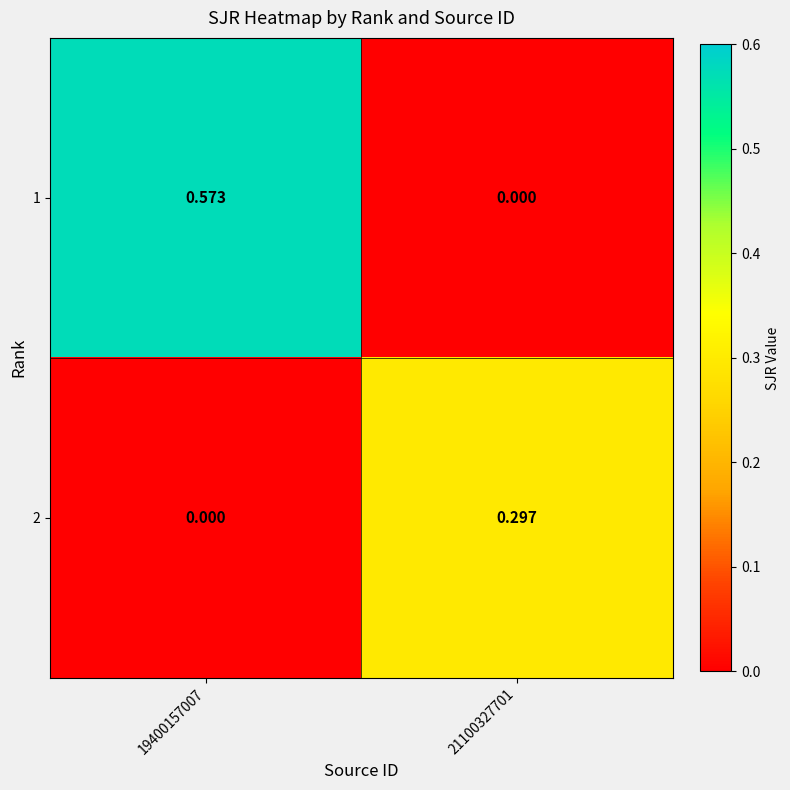

Is the value of 2 at 21100327701 greater than the value of 1 at 19400157007?

No